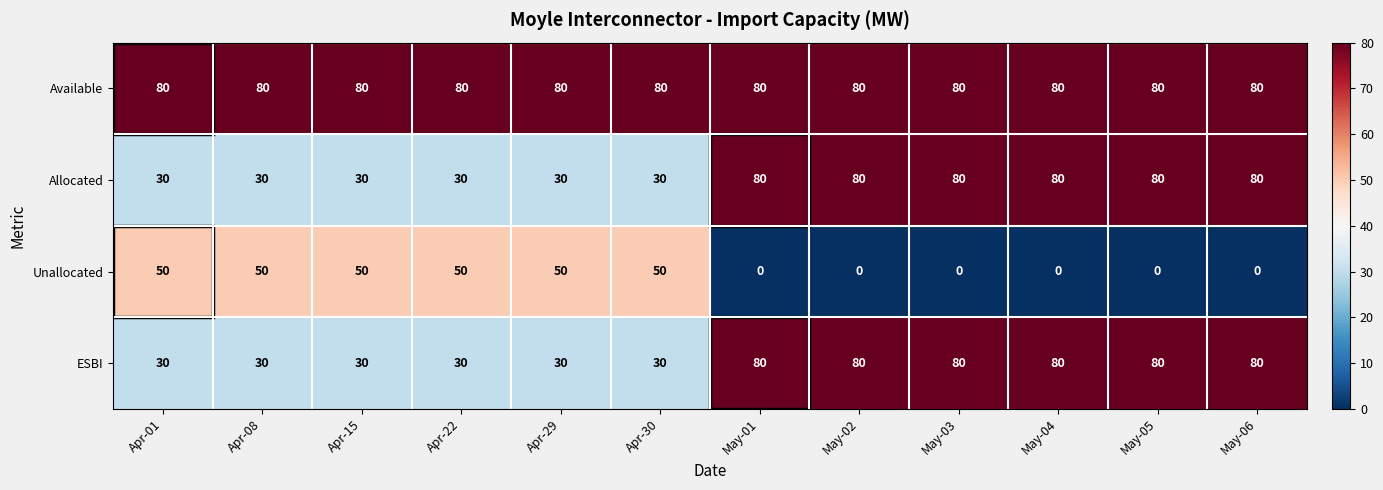

The ESBI series shows 16 at Apr-29. True or false?

False